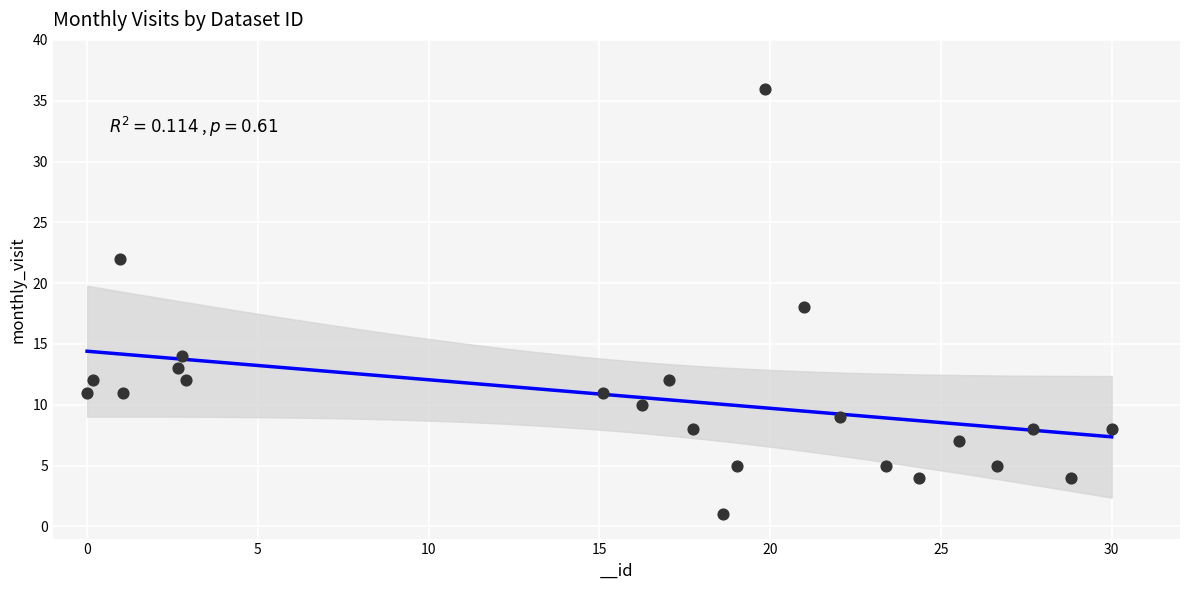

What is the range of Y values (max minus min)?

35